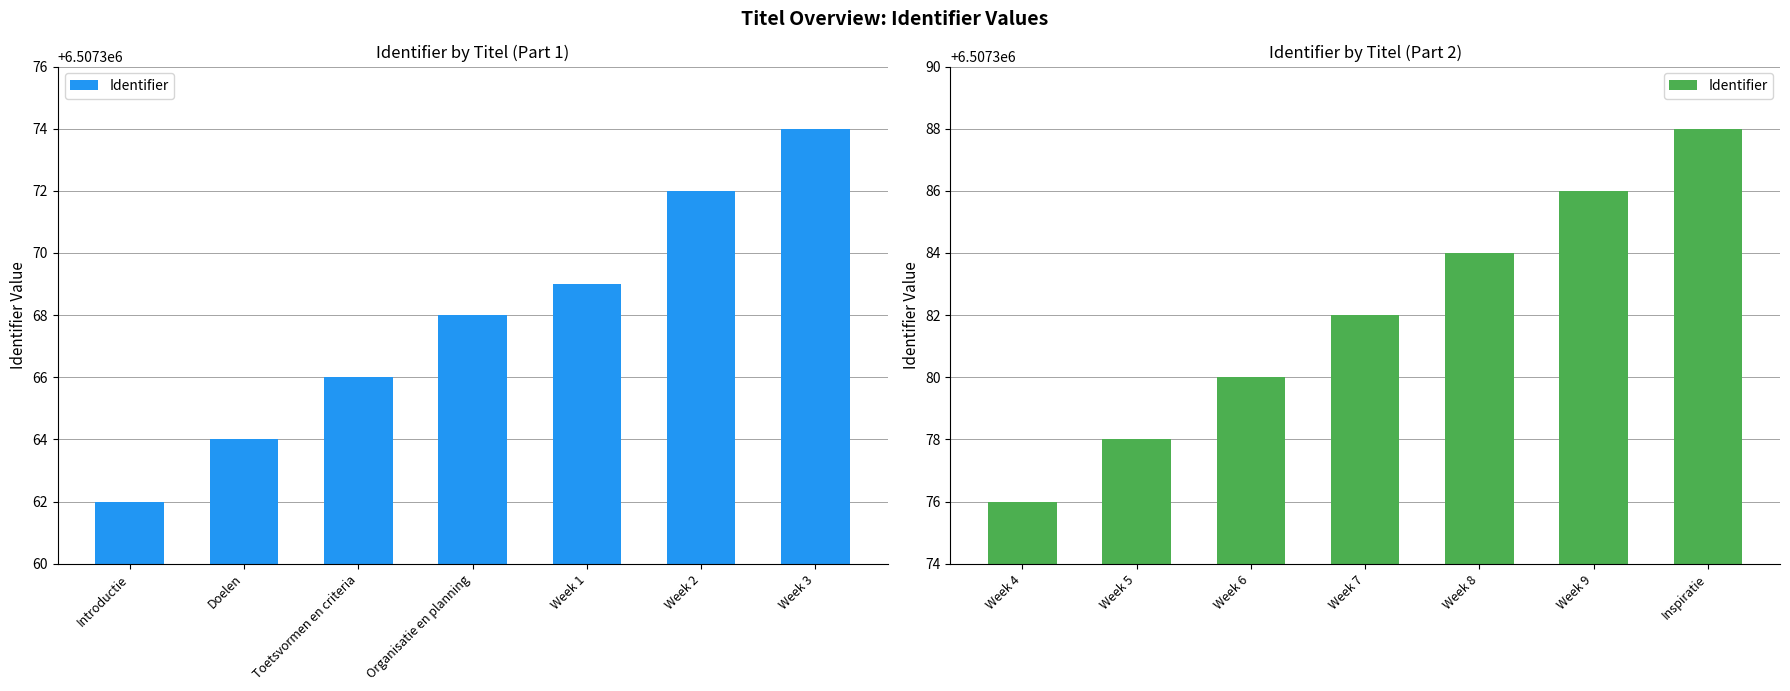

Are the bars horizontal?

No